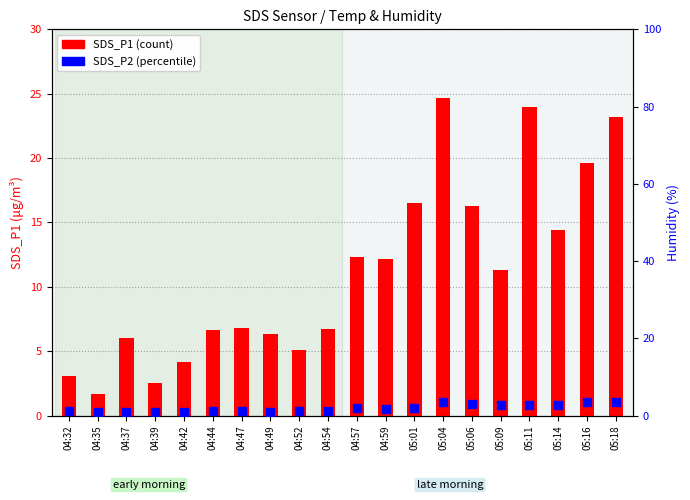

At which category is the sum across all series the highest?

05:04